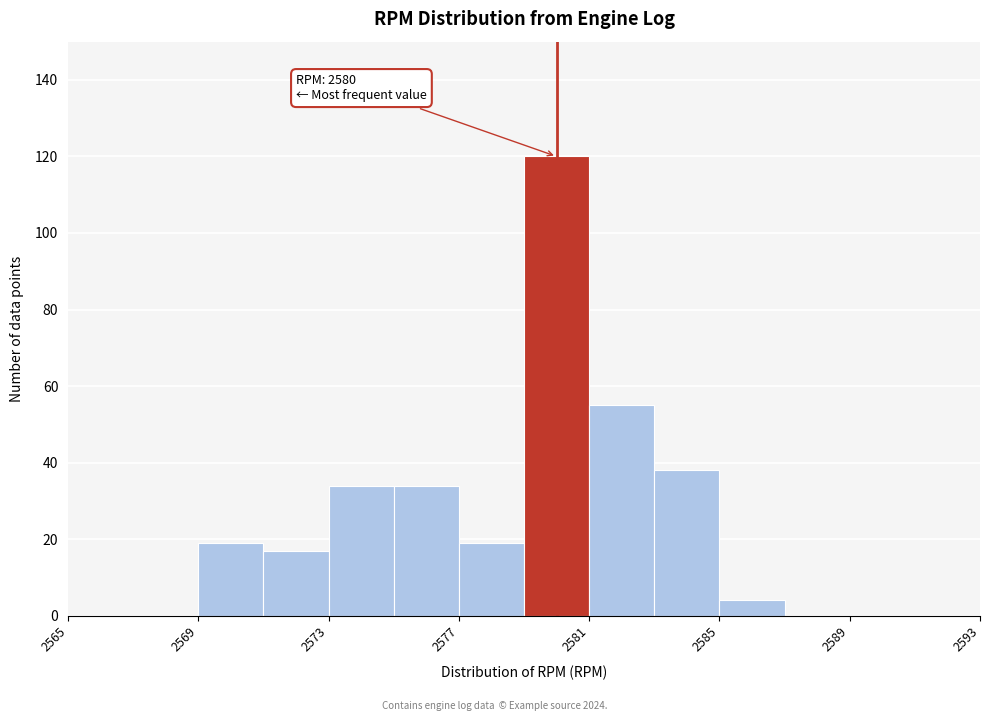

Which range on the x-axis has the tallest bar?

2579 to 2581